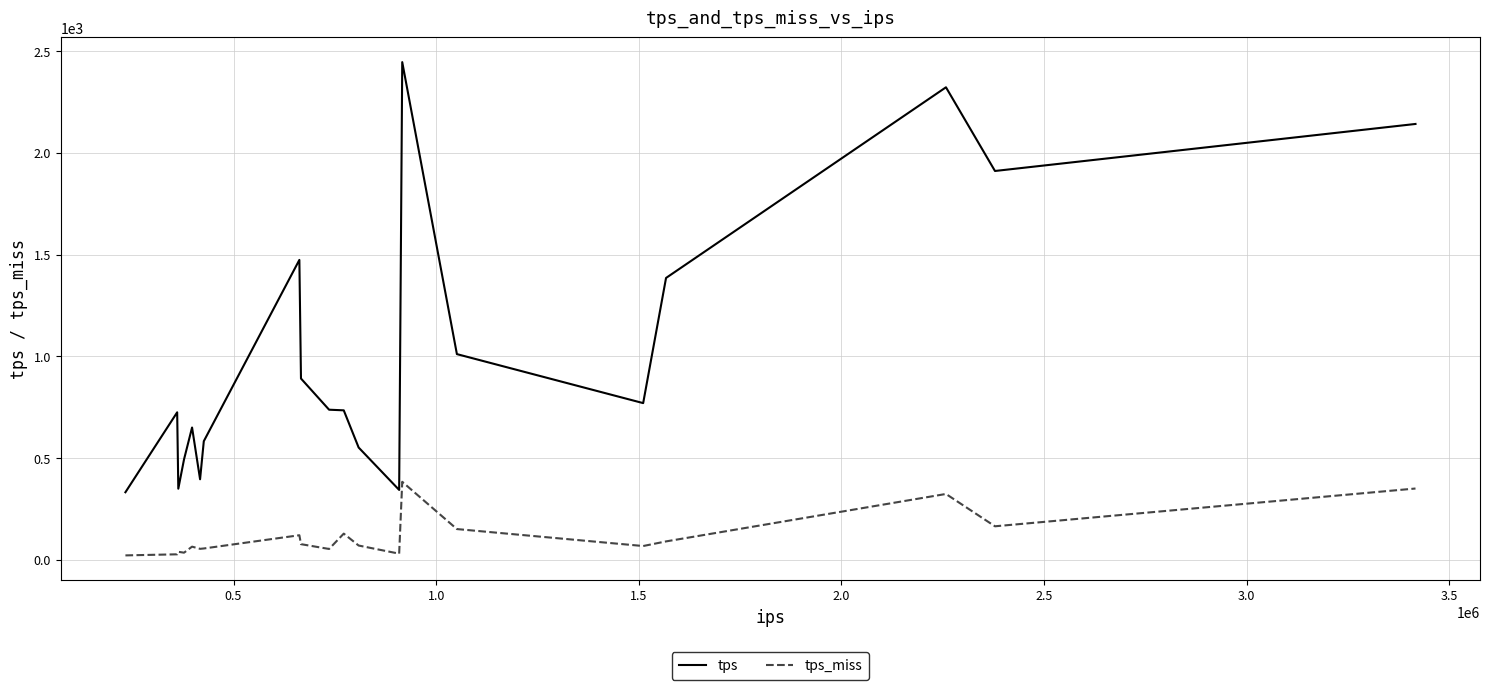

What is the highest value of the tps_miss series?

384.1